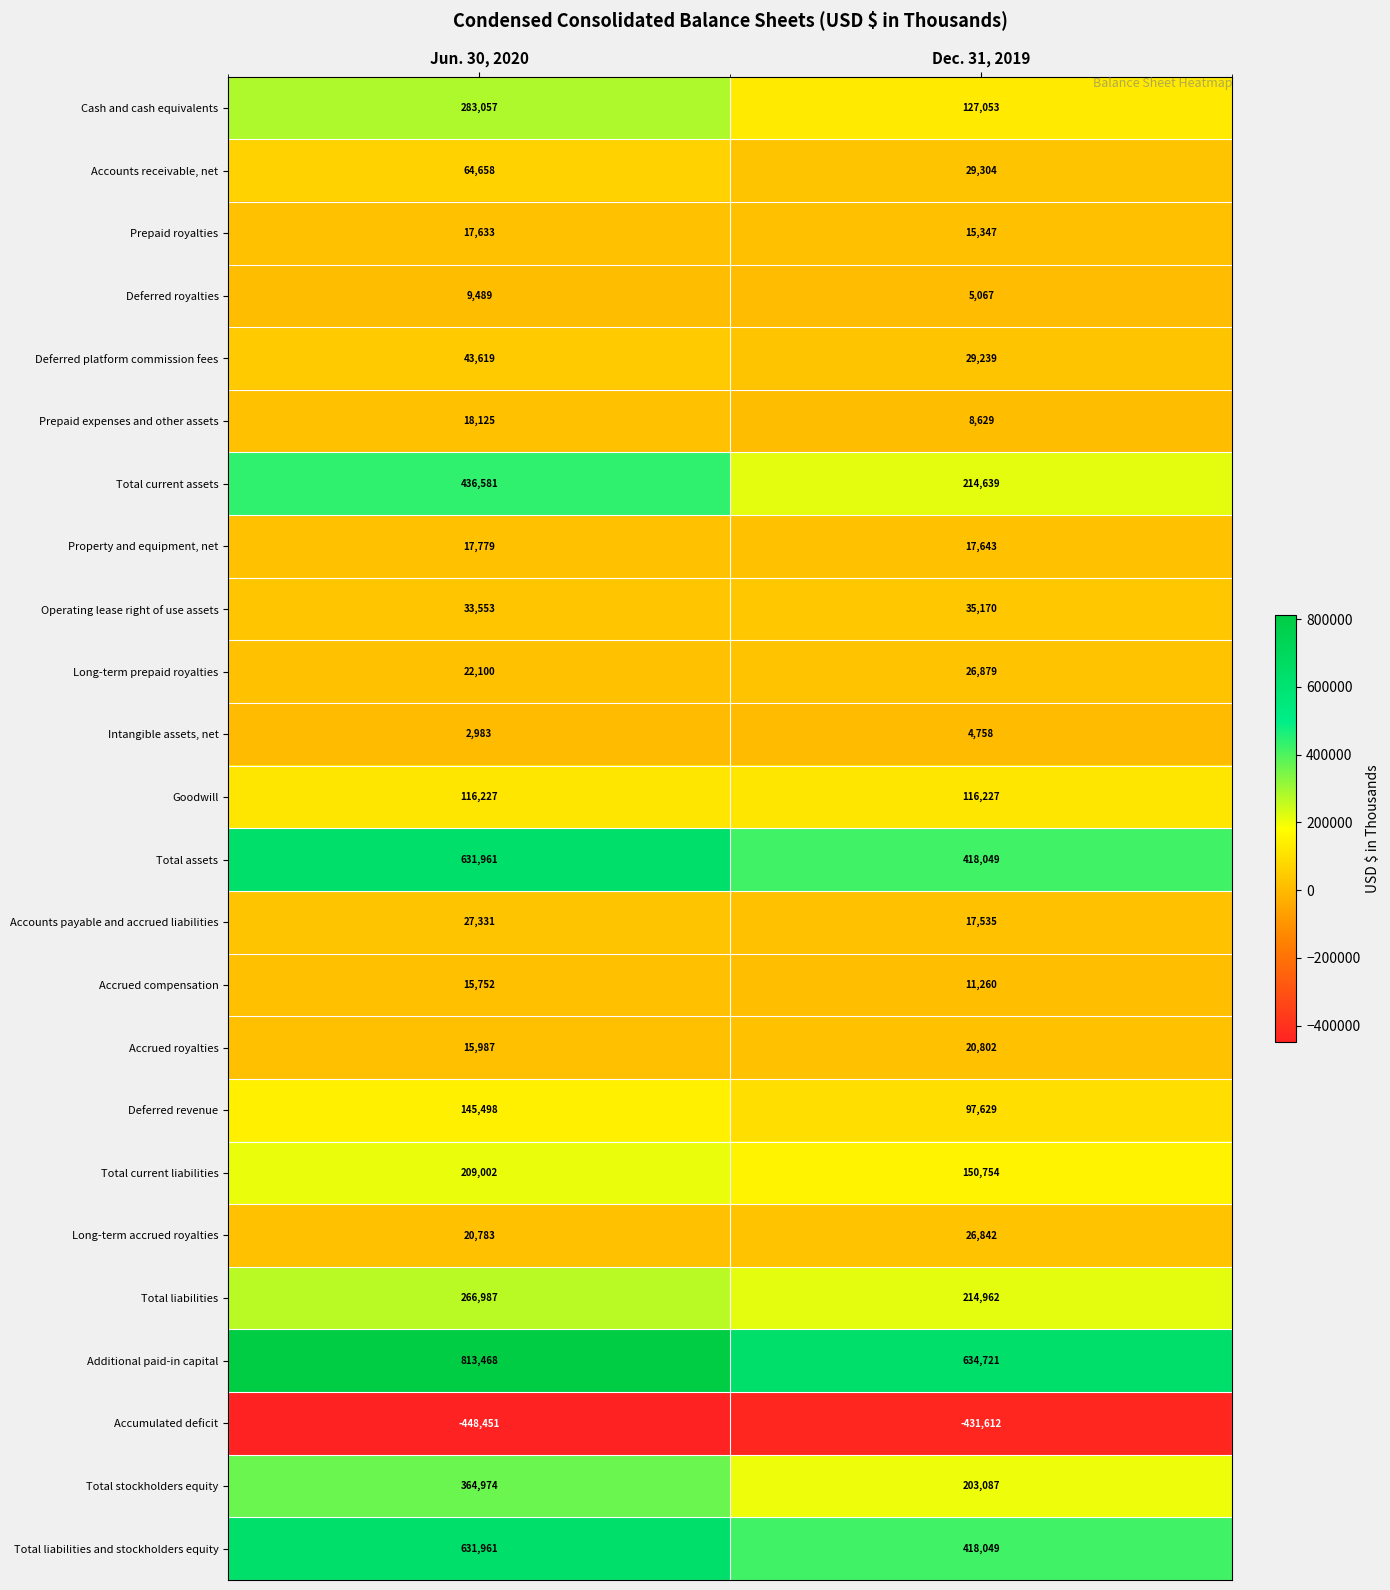

What is the difference between the Prepaid royalties values at Jun. 30, 2020 and Dec. 31, 2019?

2286